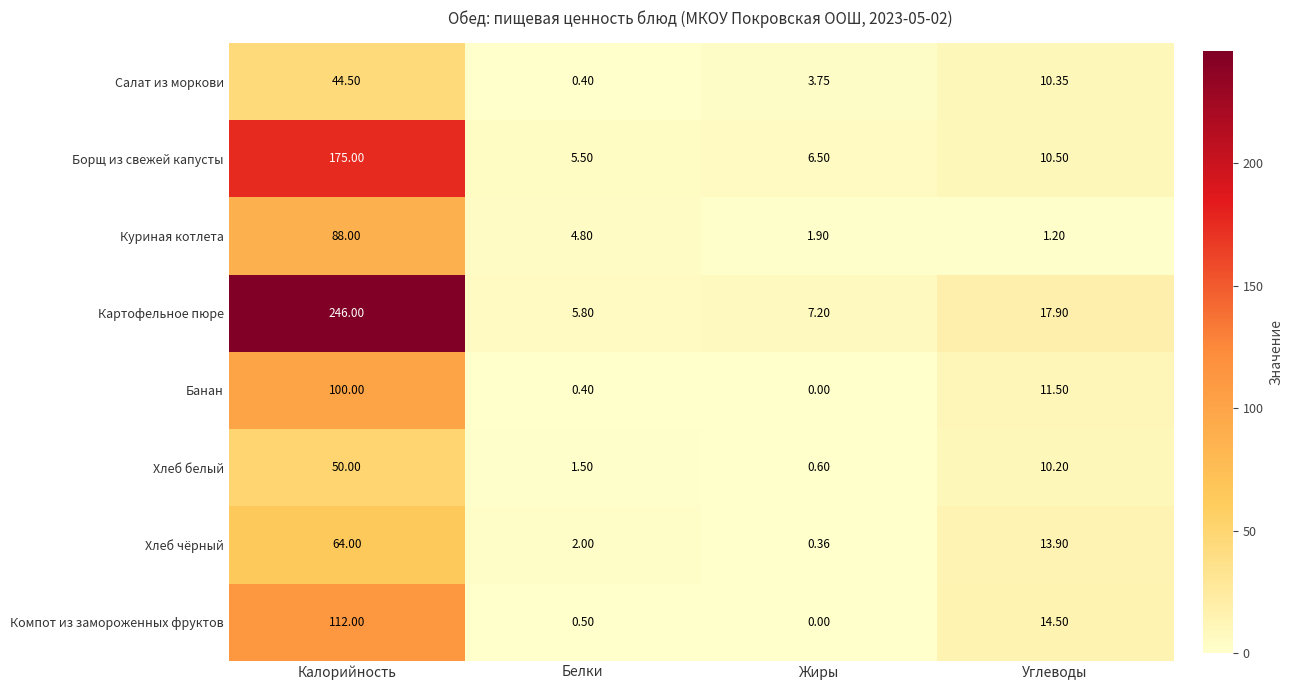

List the labels in order of Борщ из свежей капусты value, largest first.

Калорийность, Углеводы, Жиры, Белки